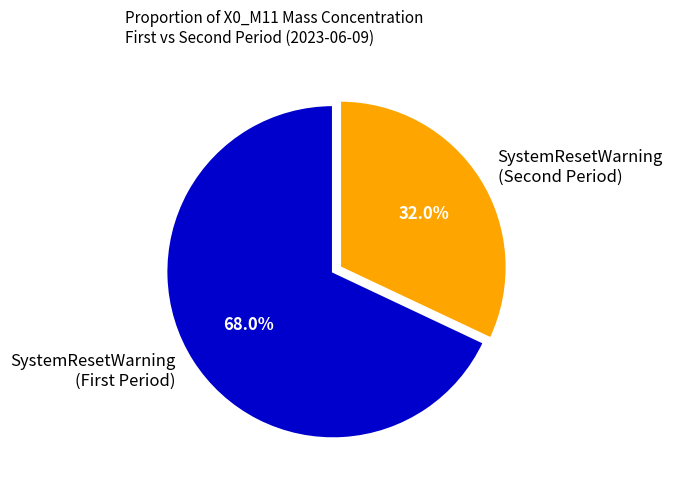

How many slices are in this pie chart?

2